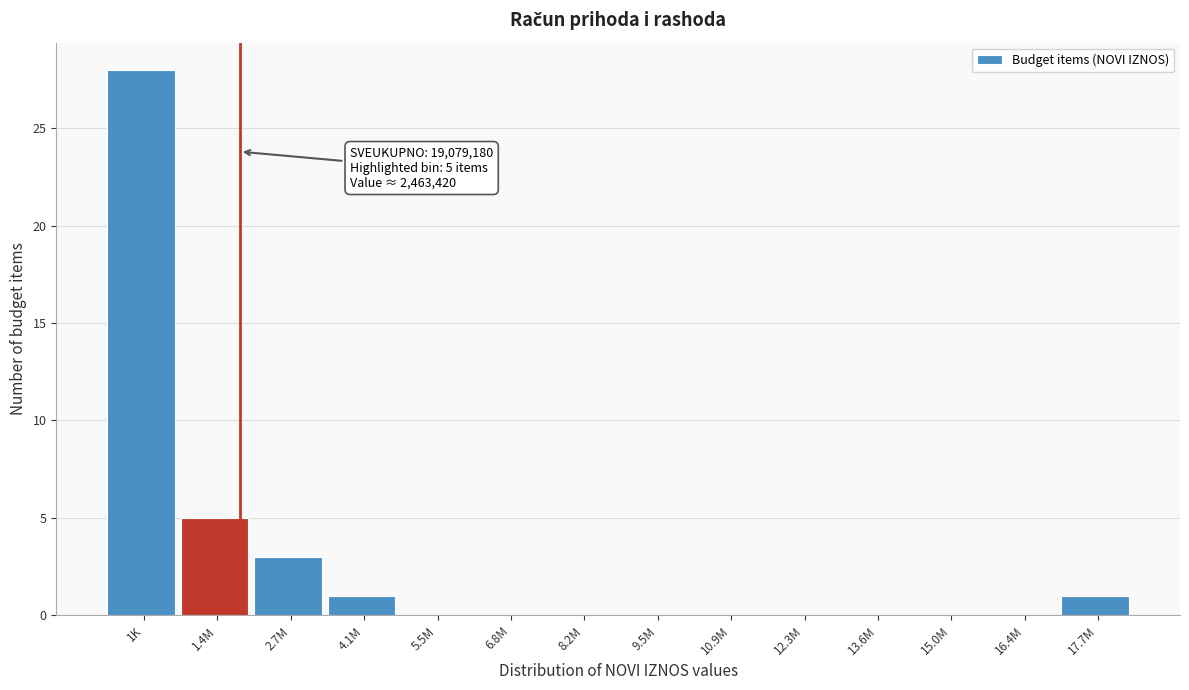

Reading left to right, list all the values displayed in this chart.

1K=28	1.4M=5	2.7M=3	4.1M=1	5.5M=0	6.8M=0	8.2M=0	9.5M=0	10.9M=0	12.3M=0	13.6M=0	15.0M=0	16.4M=0	17.7M=1